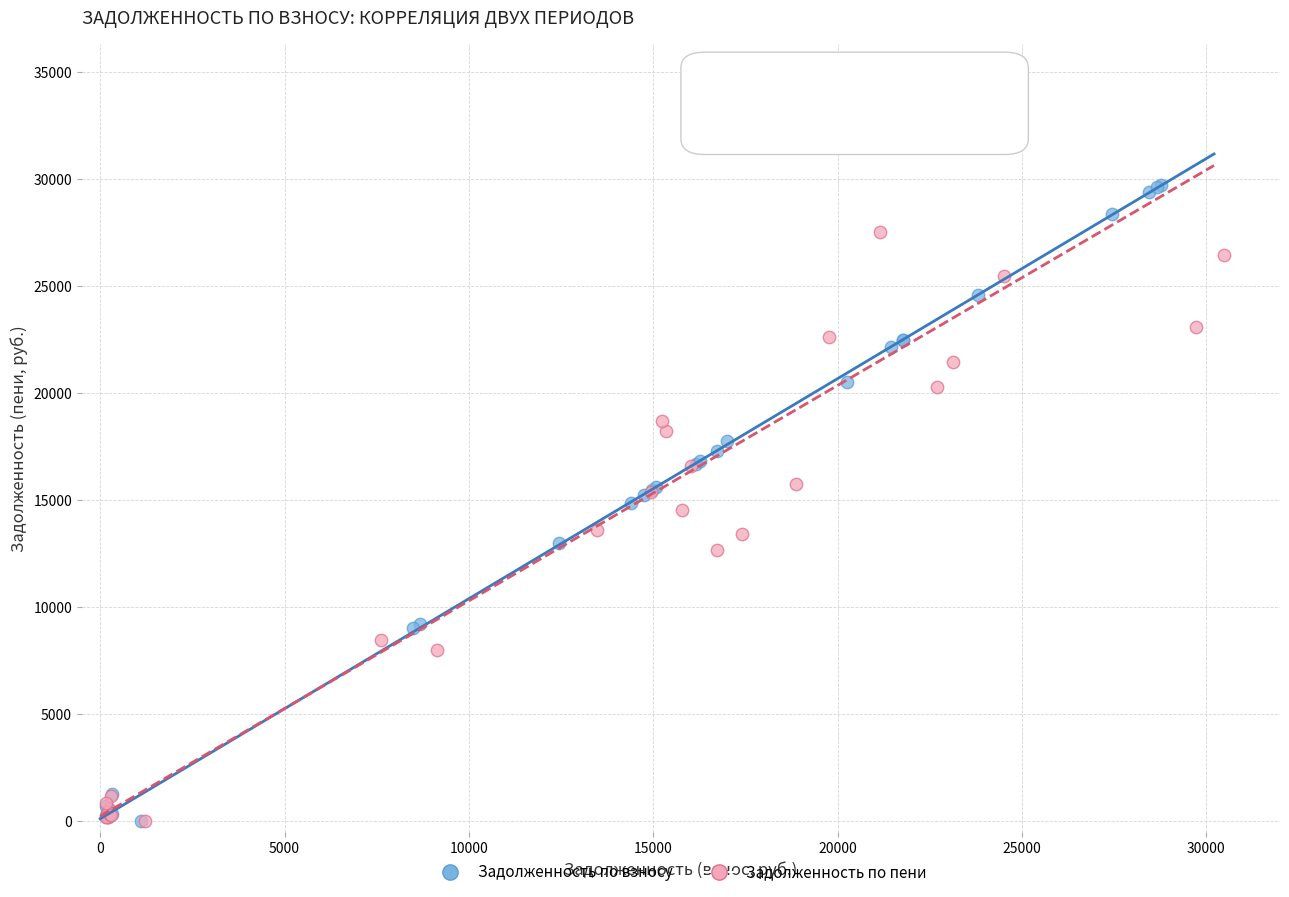

Which series reaches the maximum Y coordinate?

Задолженность по пени